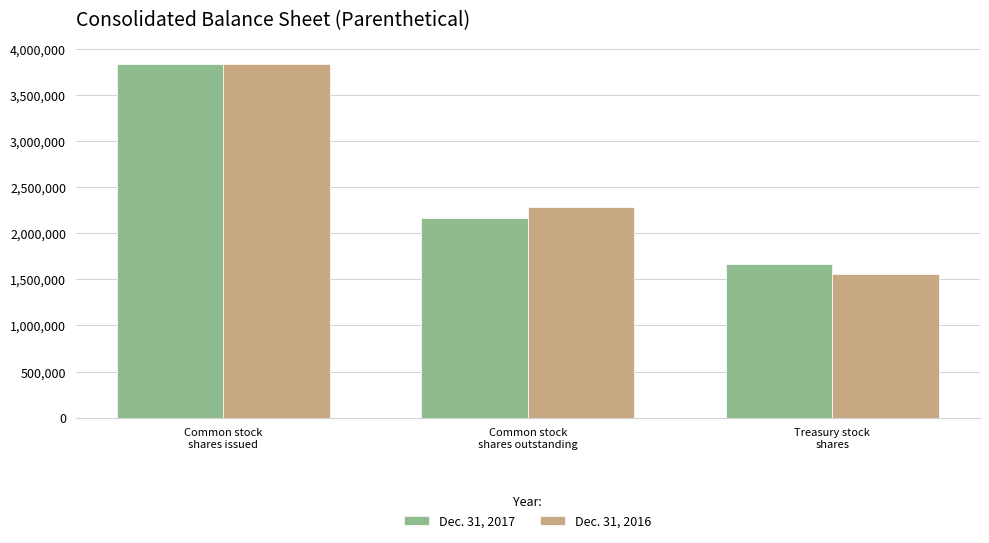

What is the sum of the Dec. 31, 2016 values at Treasury stock
shares and Common stock
shares outstanding?

3836397